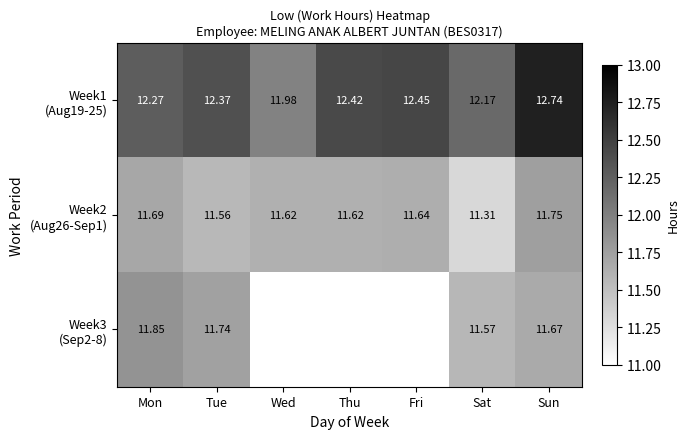

Which category has the highest value in the Week3 (Sep2-8) series?

Mon